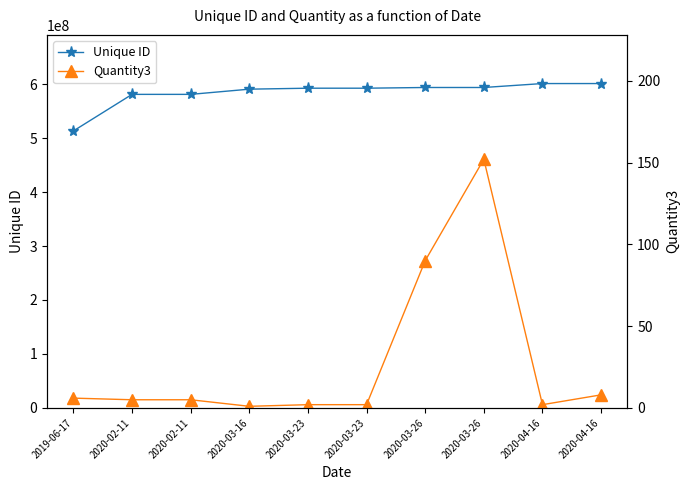

Reading right to left, list all the values displayed in this chart.

Unique ID: 600964761	600963837	593658586	593657191	592347737	592345910	590553534	580922539	580919111	513177300
Quantity3: 8	2	152	90	2	2	1	5	5	6